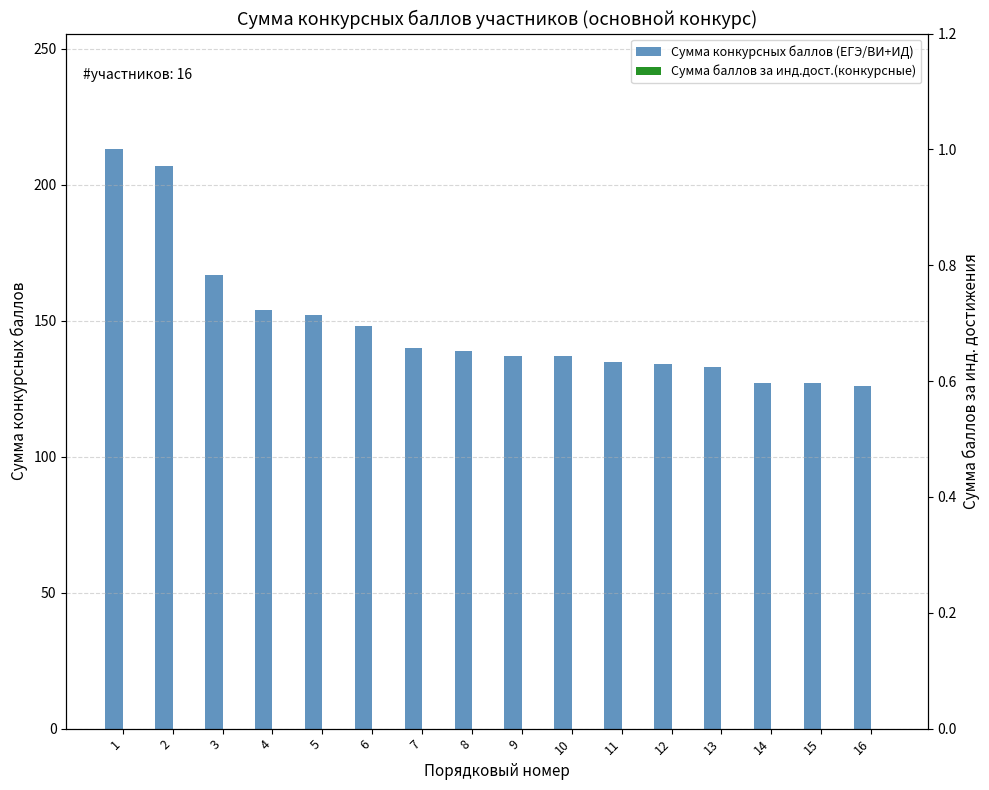

Reading left to right, transcribe all the data shown in this chart.

Сумма конкурсных баллов (ЕГЭ/ВИ+ИД): 1=213	2=207	3=167	4=154	5=152	6=148	7=140	8=139	9=137	10=137	11=135	12=134	13=133	14=127	15=127	16=126
Сумма баллов за инд.дост.(конкурсные): 1=0	2=0	3=0	4=0	5=0	6=0	7=0	8=0	9=0	10=0	11=0	12=0	13=0	14=0	15=0	16=0